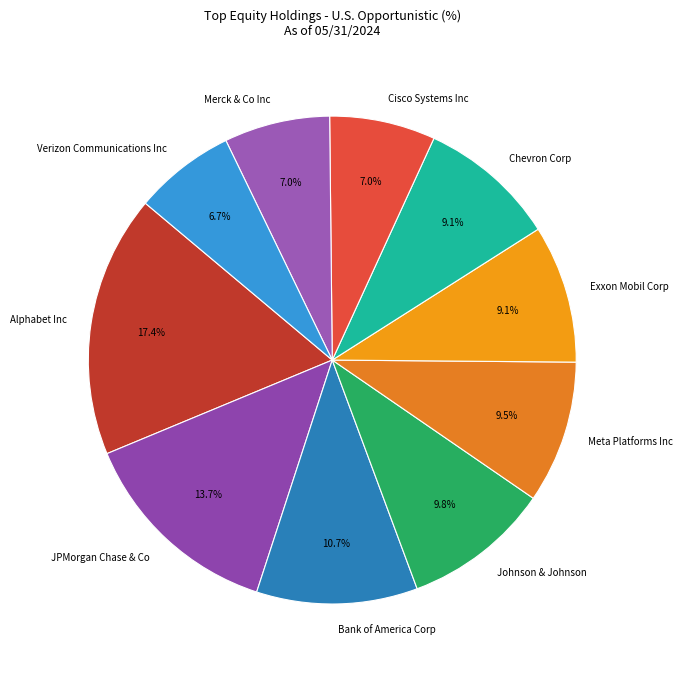

What percentage is the Alphabet Inc slice, to the nearest percent?

17%